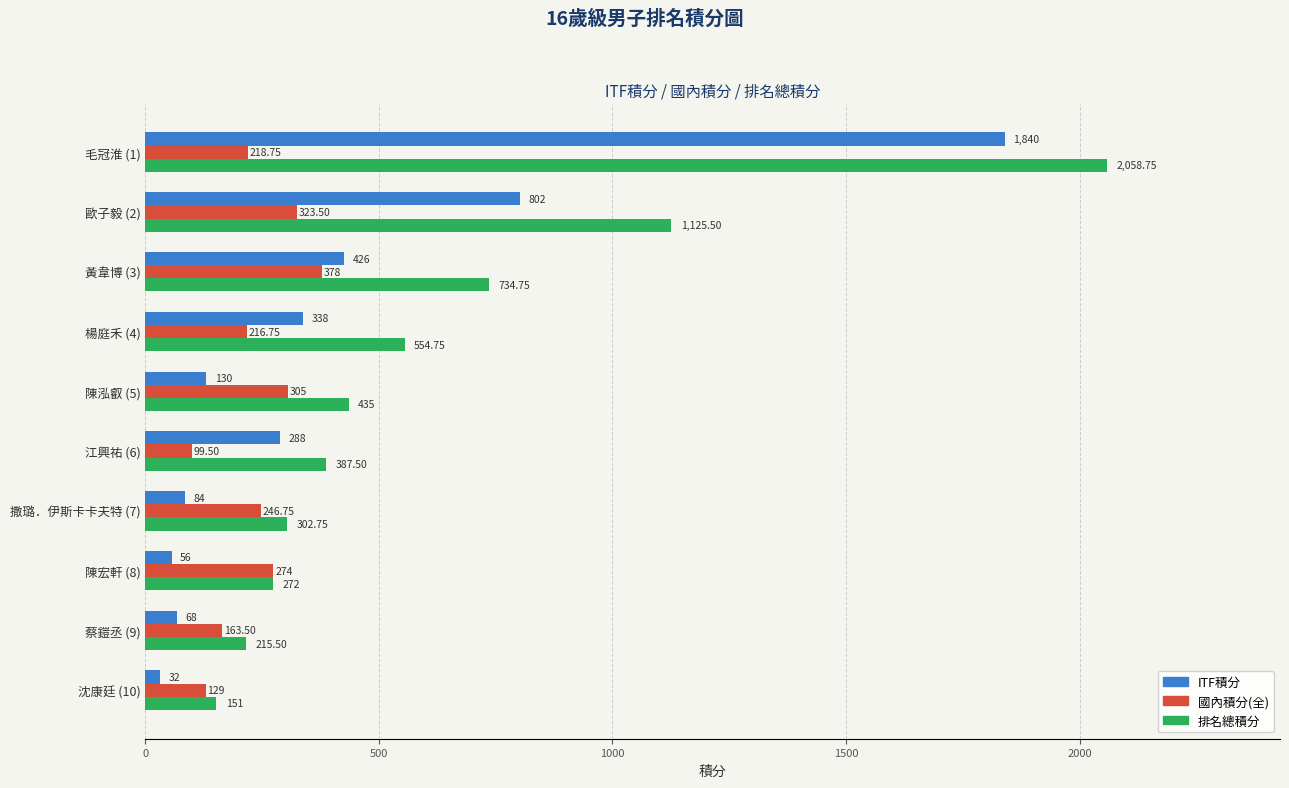

Which series changed the most between 陳泓叡 (5) and 陳宏軒 (8)?

排名總積分